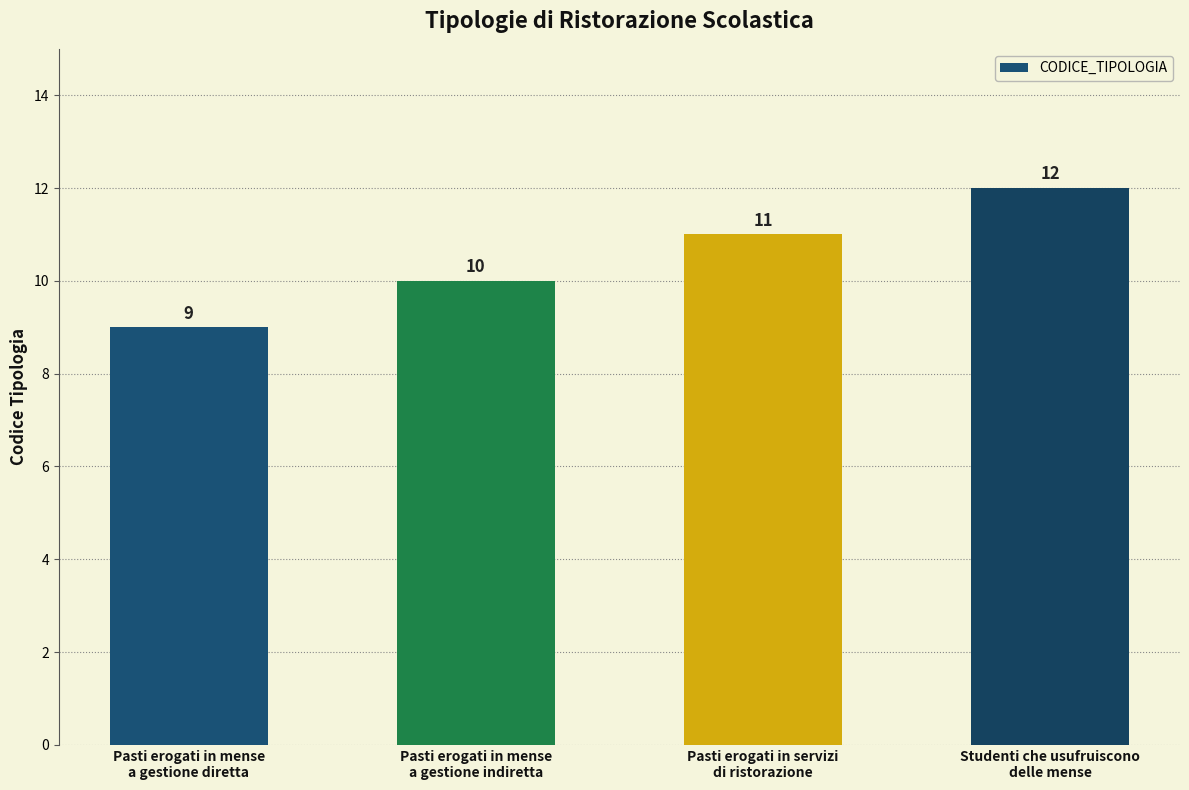

Is it true that the value at Studenti che usufruiscono
delle mense is 12?

True